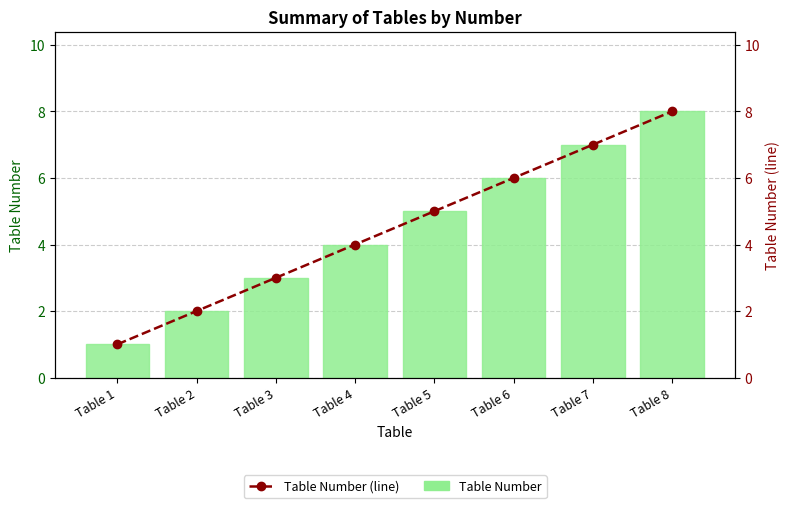

Reading left to right, what are all the values shown in this chart?

Table Number: Table 1=1	Table 2=2	Table 3=3	Table 4=4	Table 5=5	Table 6=6	Table 7=7	Table 8=8
Table Number (line): Table 1=1	Table 2=2	Table 3=3	Table 4=4	Table 5=5	Table 6=6	Table 7=7	Table 8=8